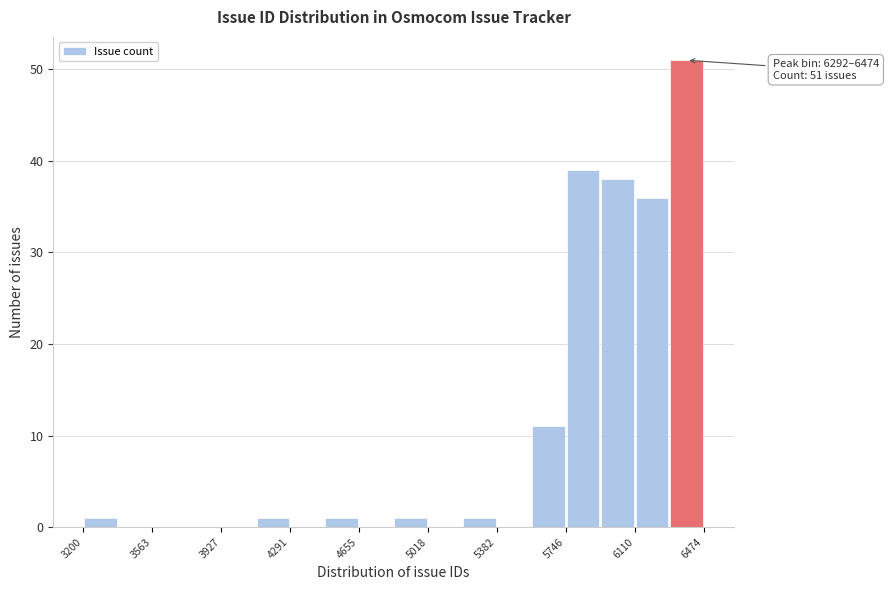

Around what value on the x-axis is the tallest bar? Give the approximate position of its centre, as read against the axis.

6400